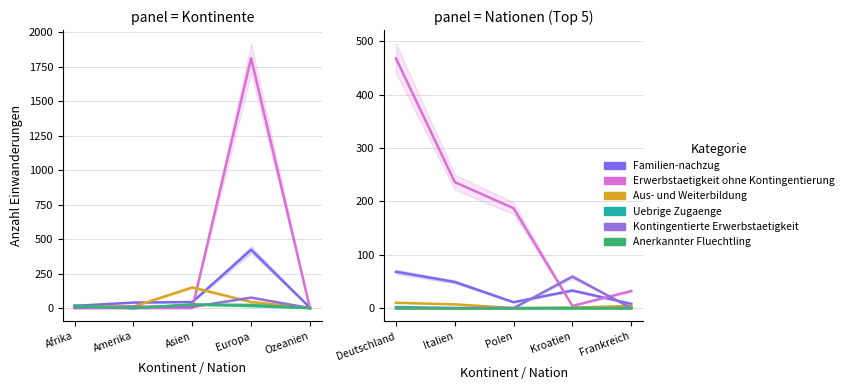

Rank the series at Frankreich from highest to lowest value.

Erwerbstaetigkeit ohne Kontingentierung, Familien-nachzug, Aus- und Weiterbildung, Uebrige Zugaenge, Kontingentierte Erwerbstaetigkeit, Anerkannter Fluechtling